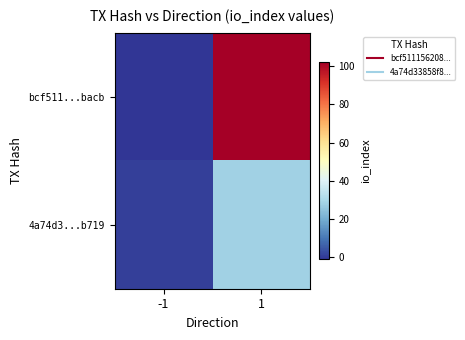

How many data points does each series have?

2